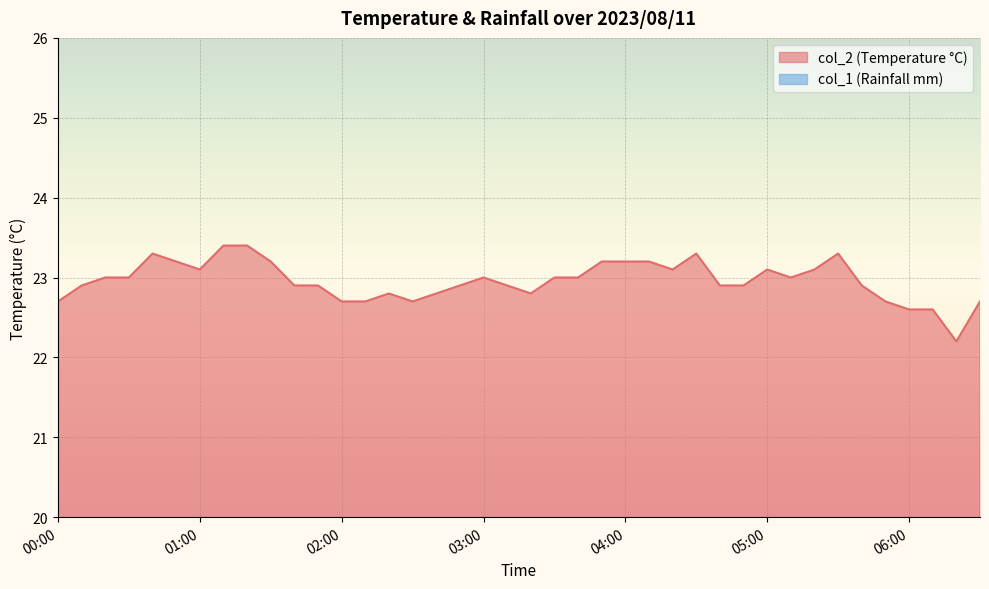

Rank the categories by value from lowest to highest.

06:20, 06:00, 06:10, 00:00, 02:00, 02:10, 02:30, 05:50, 06:30, 02:20, 02:40, 03:20, 00:10, 01:40, 01:50, 02:50, 03:10, 04:40, 04:50, 05:40, 00:20, 00:30, 03:00, 03:30, 03:40, 05:10, 01:00, 04:20, 05:00, 05:20, 00:50, 01:30, 03:50, 04:00, 04:10, 00:40, 04:30, 05:30, 01:10, 01:20